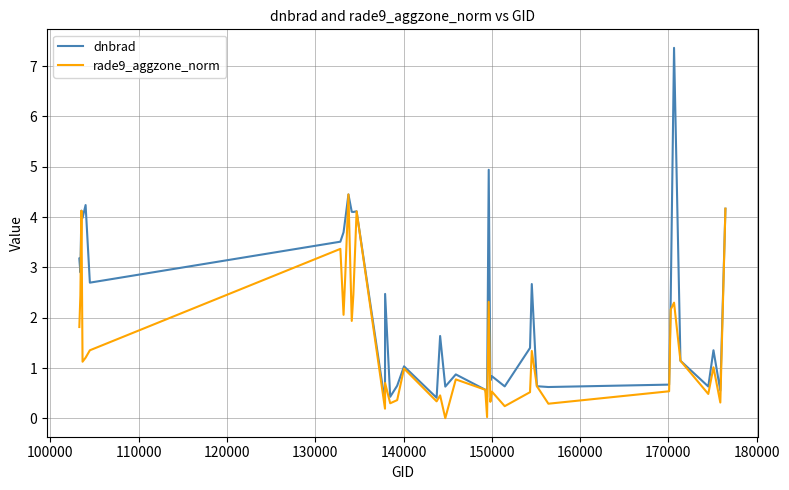

Which series has the largest total across all categories?

dnbrad